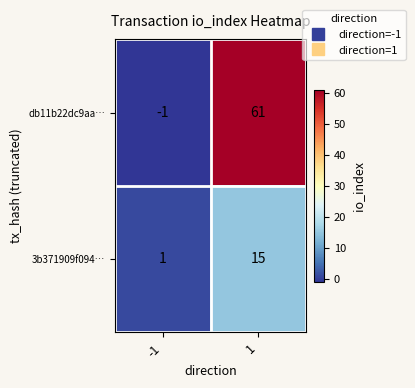

Which series has the largest total across all categories?

db11b22dc9aa…